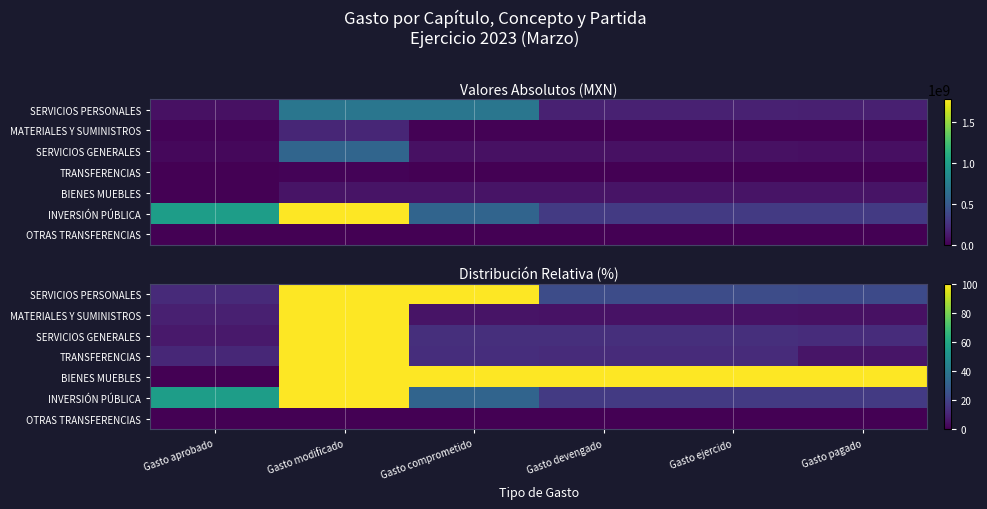

Where does the TRANSFERENCIAS series first go above 12?

Gasto modificado